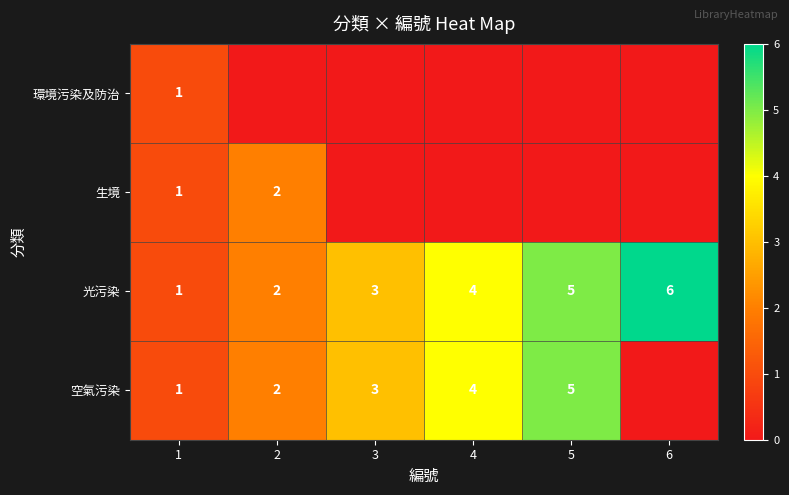

Between 4 and 3, which is larger?

4